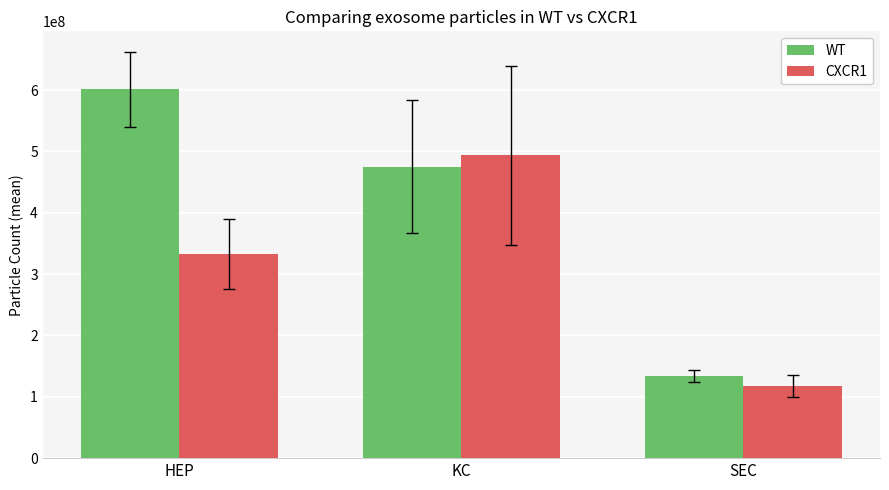

What is the spread (max minus min) of values at HEP?

268354718.5